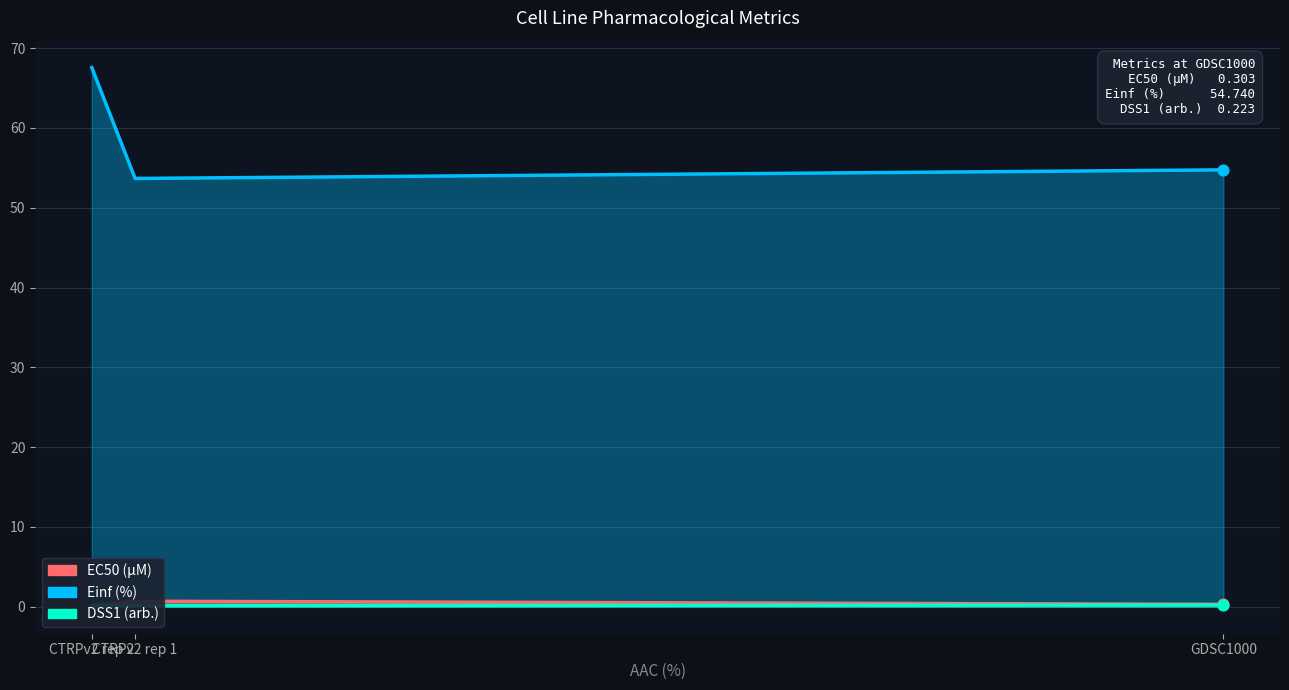

What are all the series names shown in the legend?

EC50 (µM), Einf (%), DSS1 (arb.)